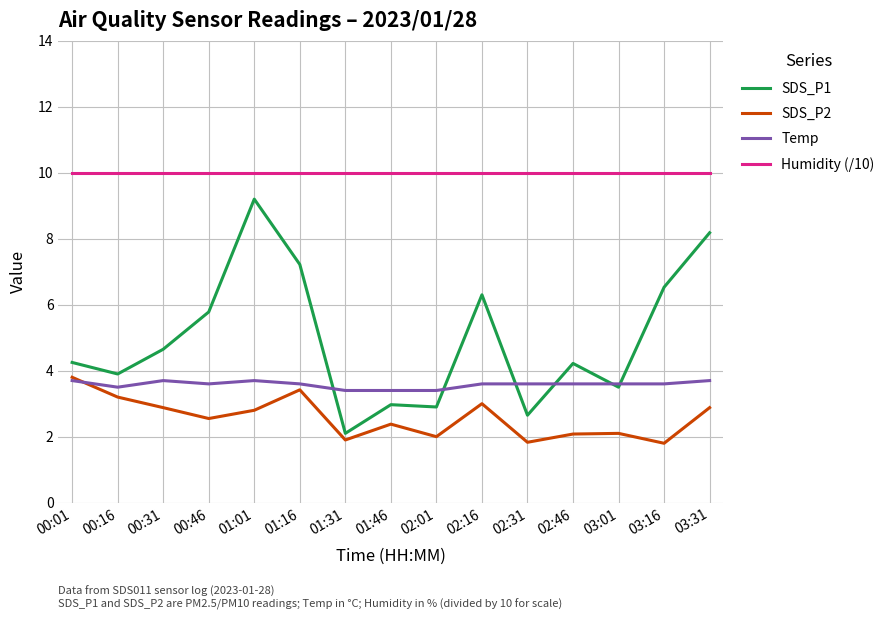

Where is SDS_P1 nearest to the value 5?

00:31